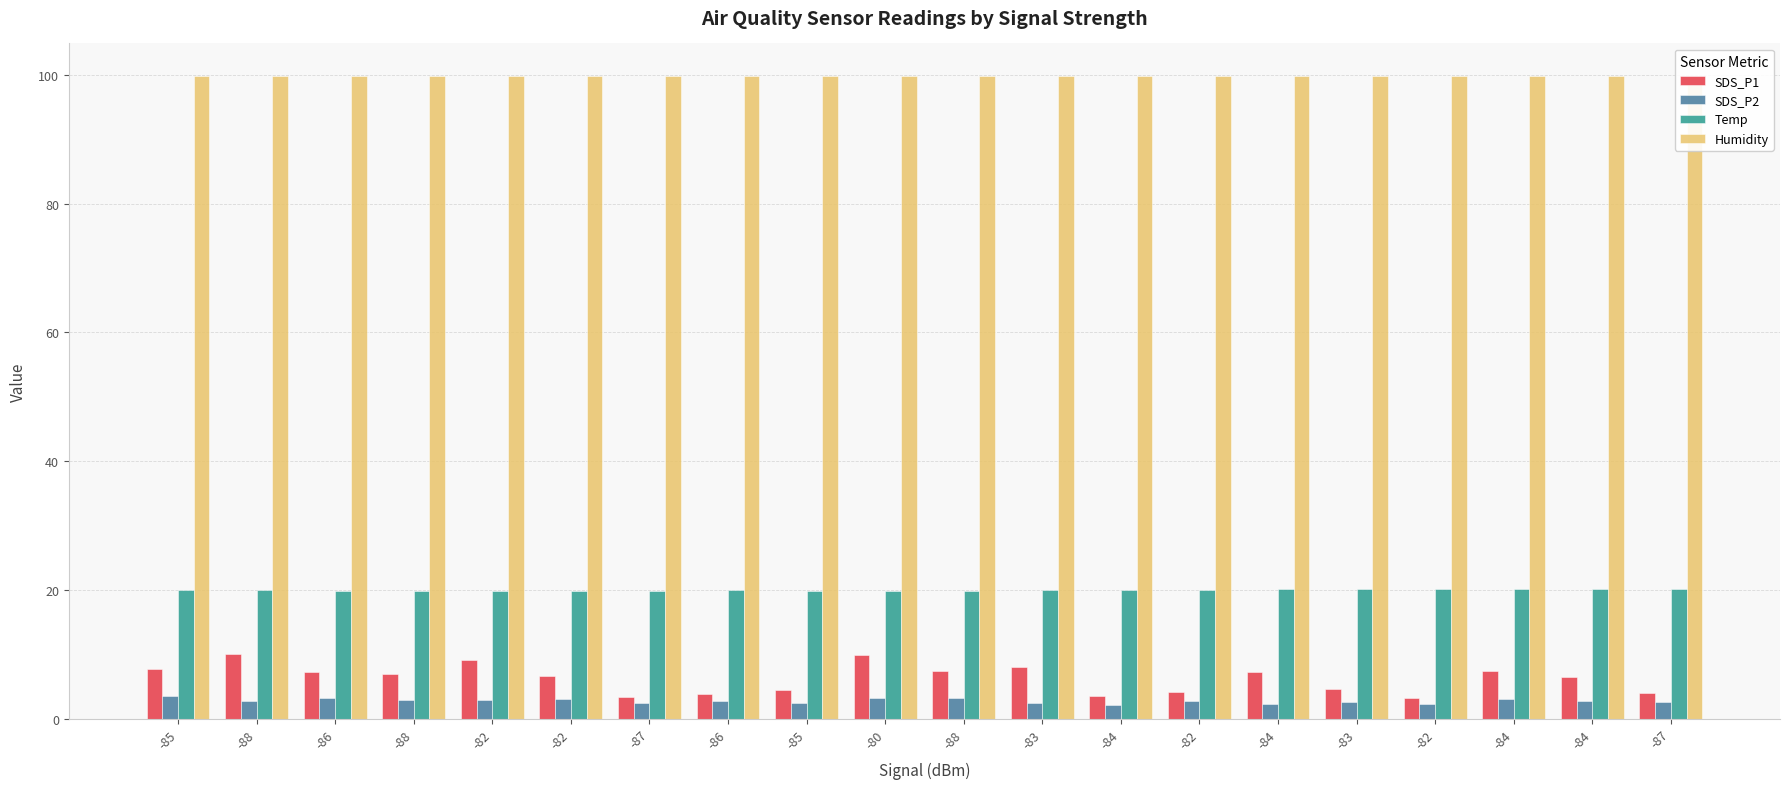

What is the average value of the SDS_P2 series?

2.8